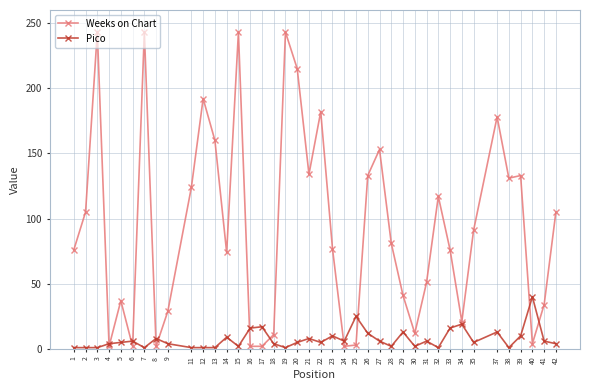

Count the number of data series in this chart.

2